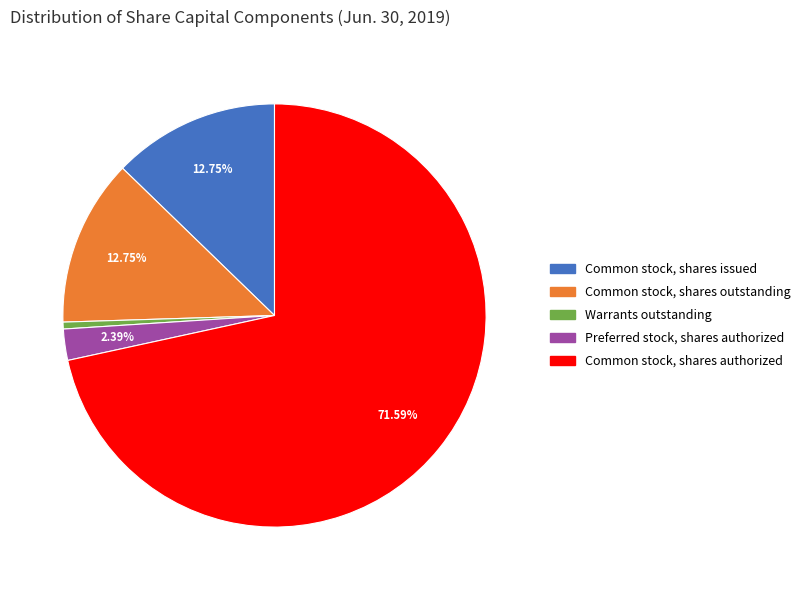

Is the sum of Warrants outstanding and Common stock, shares outstanding greater than half?

No